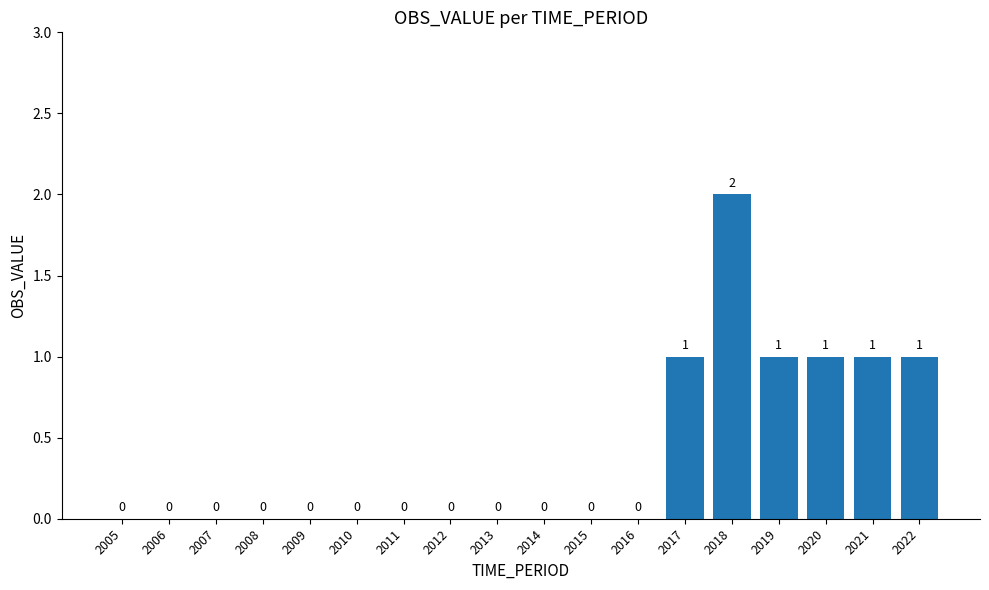

What is the sum of the values at 2014 and 2018?

2